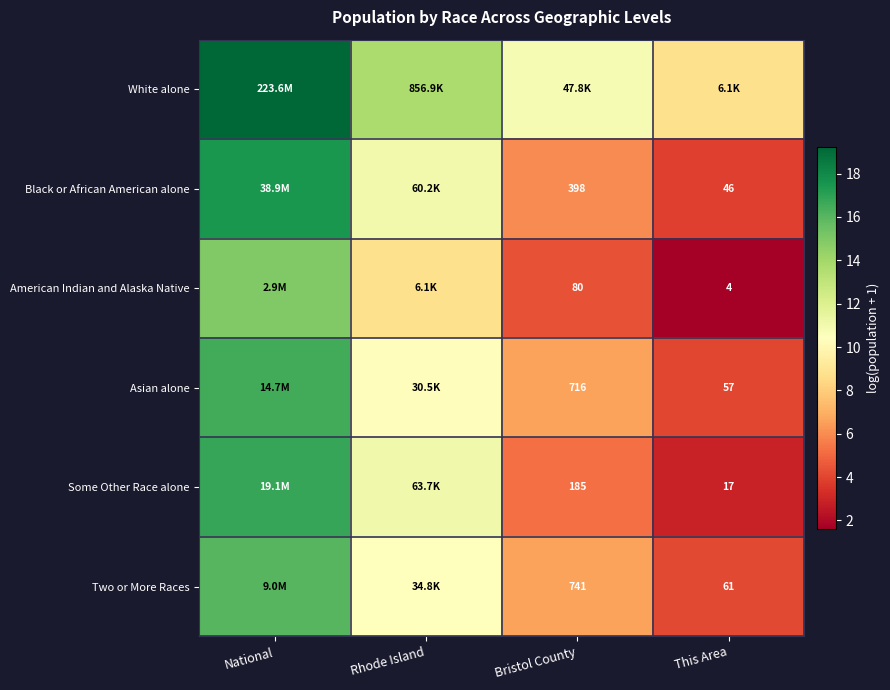

Which label corresponds to the largest value in the chart?

National